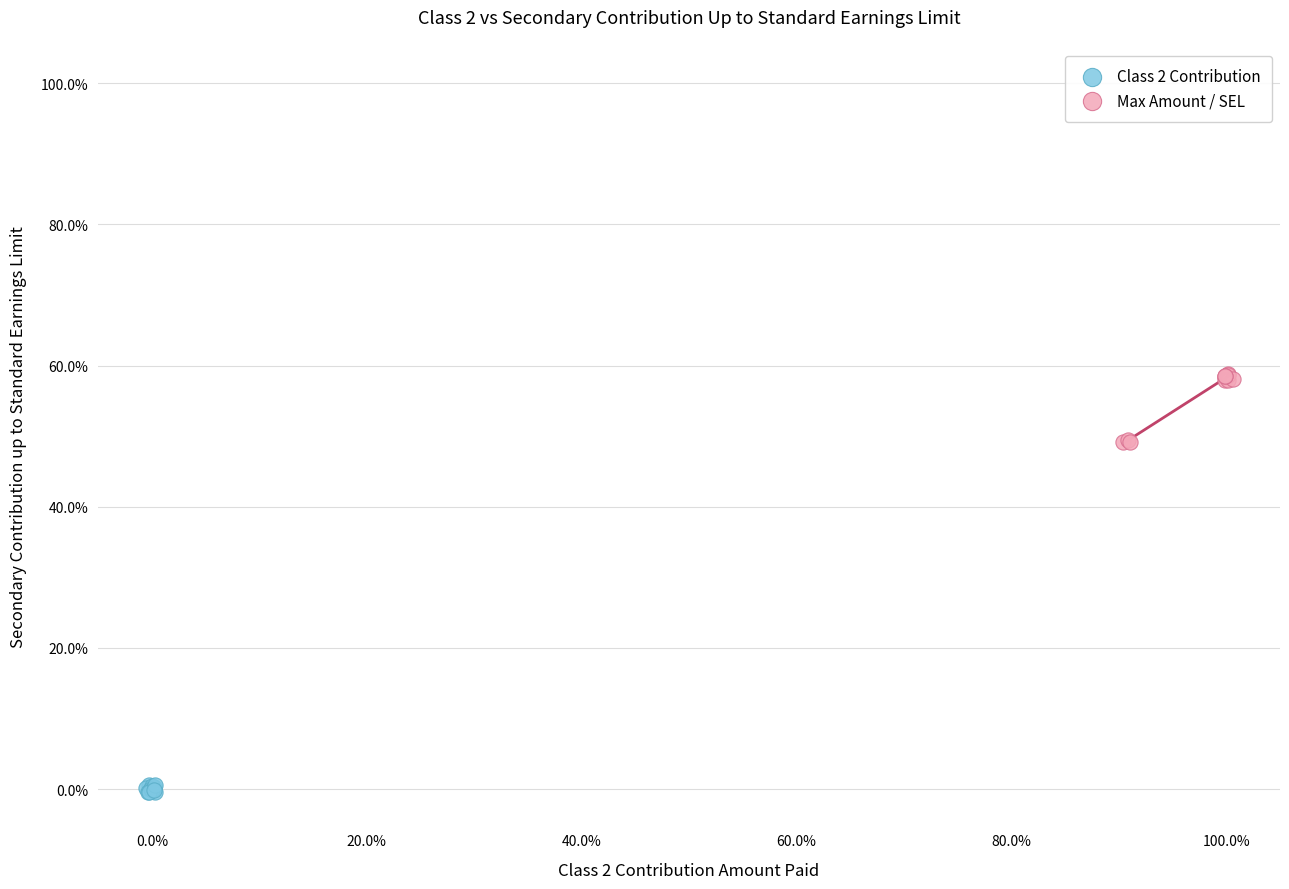

Which series has the largest Y range (max minus min)?

Max Amount / SEL